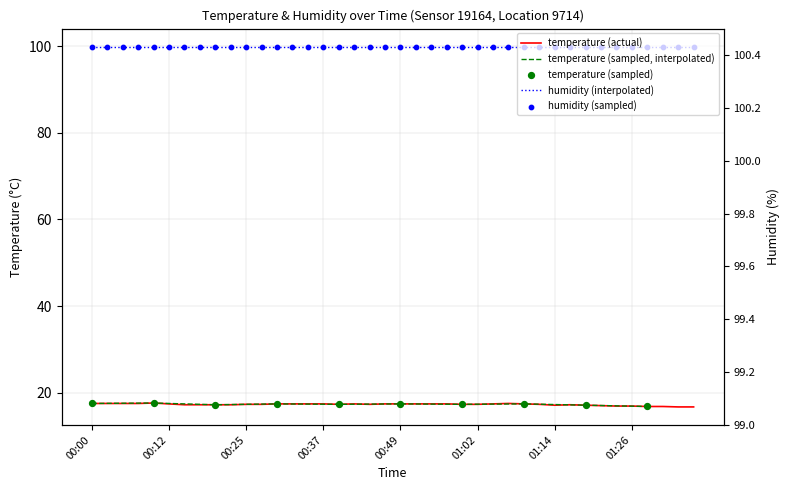

Approximately how many times larger is the value at 00:42 compared to 01:31?

1.0